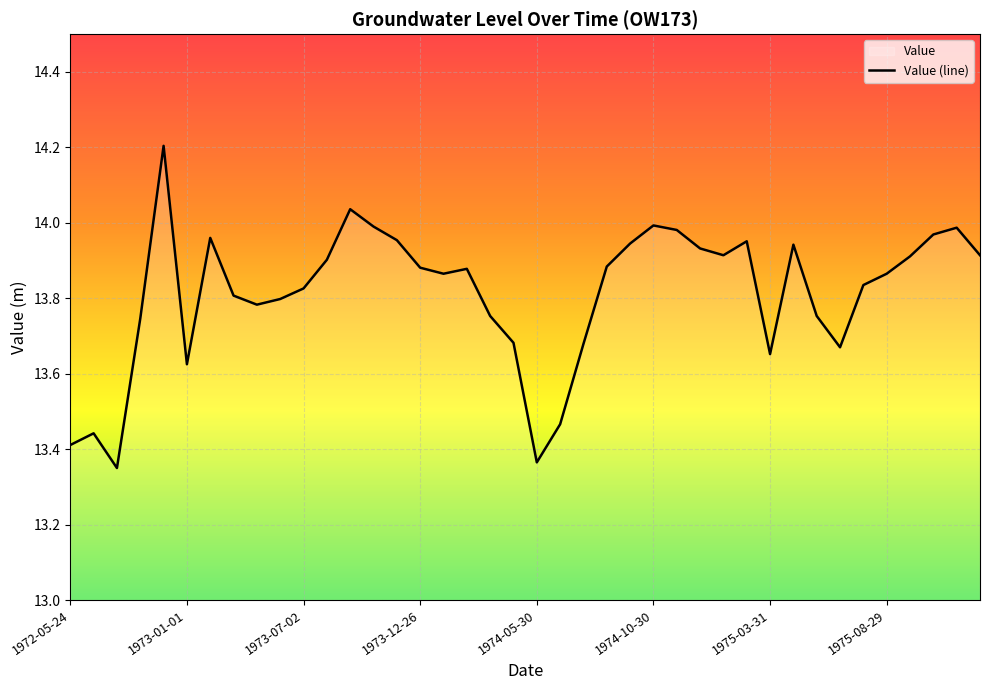

Read the value at 1972-12-02.

14.2